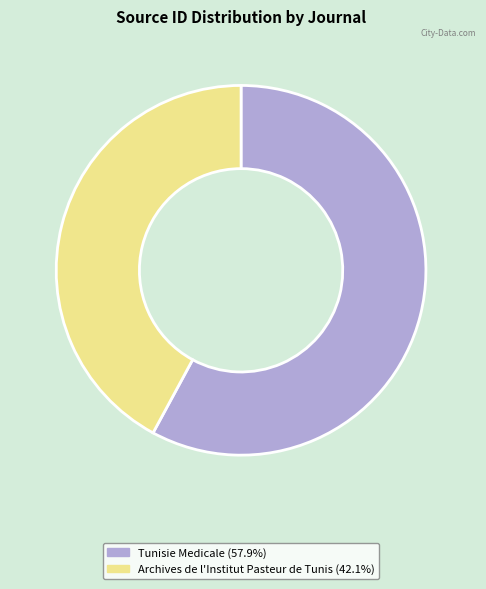

Which category has the biggest portion of the pie?

Tunisie Medicale